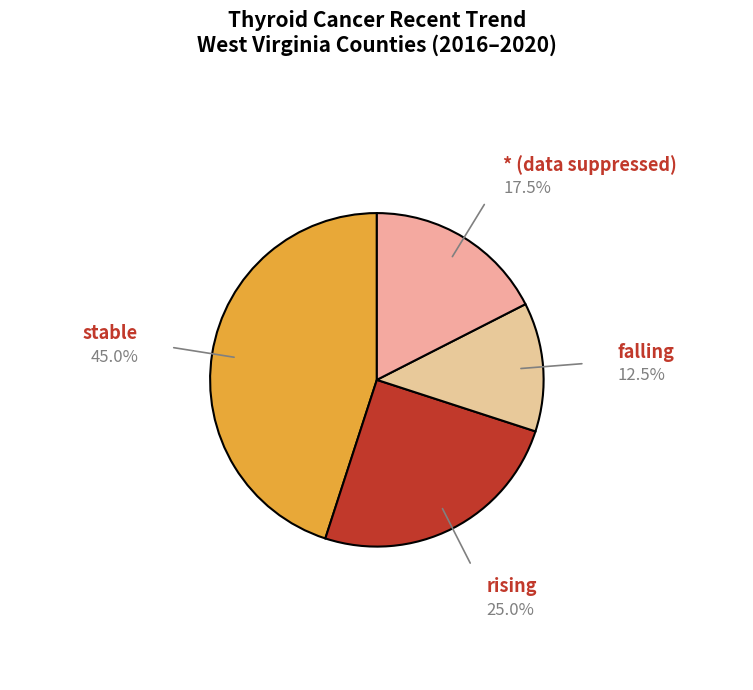

Does falling represent more than half of the total?

No